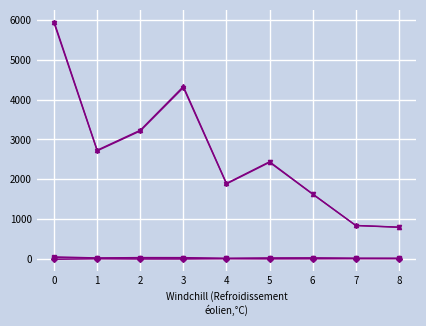

What is the greatest value displayed?

5961